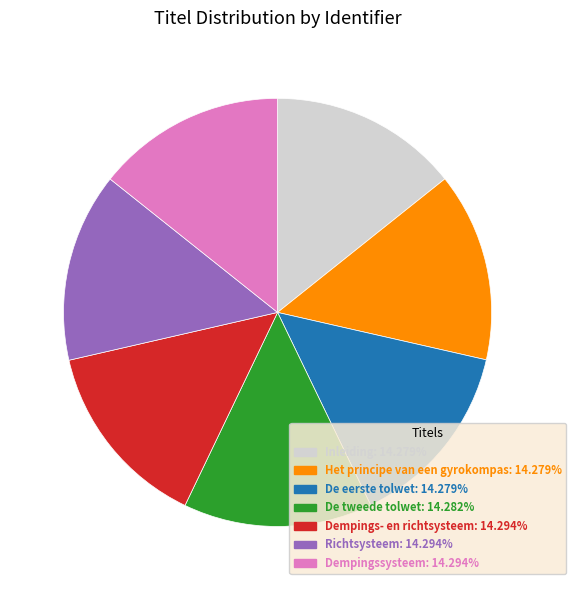

Is there any slice that represents more than half of the pie?

No